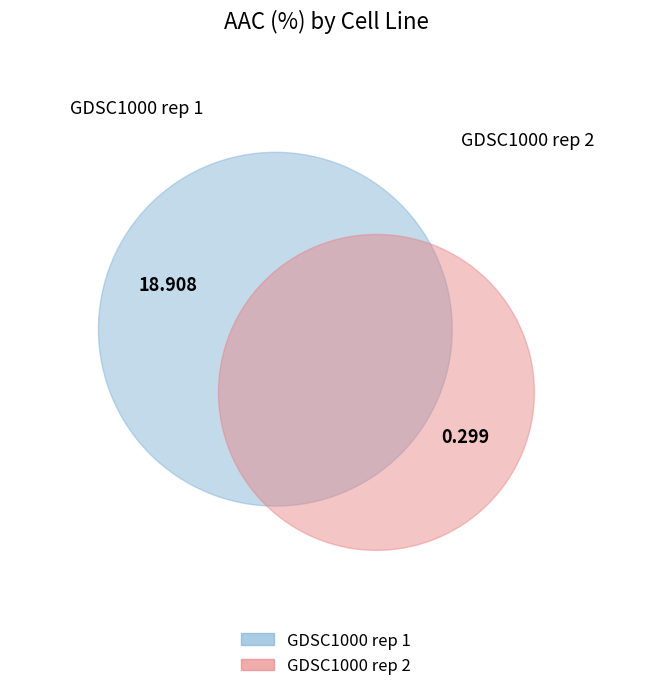

Which has a higher value, GDSC1000 rep 1 or GDSC1000 rep 2?

GDSC1000 rep 1